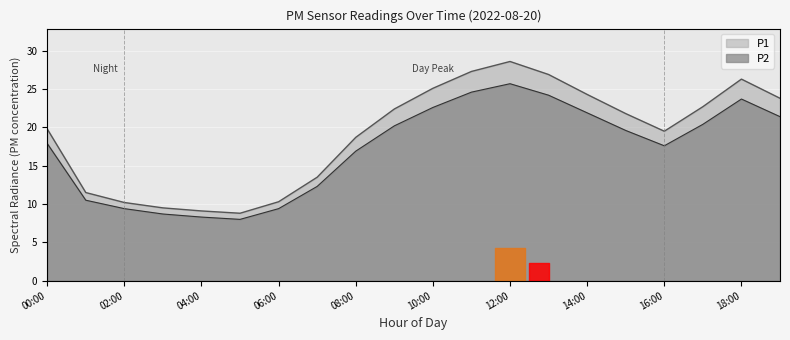

Reading left to right, transcribe all the data shown in this chart.

P1: 00:00=19.8	01:00=11.5	02:00=10.2	03:00=9.5	04:00=9.1	05:00=8.8	06:00=10.3	07:00=13.5	08:00=18.7	09:00=22.4	10:00=25.1	11:00=27.3	12:00=28.6	13:00=26.9	14:00=24.3	15:00=21.8	16:00=19.5	17:00=22.7	18:00=26.3	19:00=23.8
P2: 00:00=17.9	01:00=10.5	02:00=9.4	03:00=8.7	04:00=8.3	05:00=8.0	06:00=9.4	07:00=12.3	08:00=16.9	09:00=20.2	10:00=22.6	11:00=24.6	12:00=25.7	13:00=24.2	14:00=21.9	15:00=19.6	16:00=17.6	17:00=20.4	18:00=23.7	19:00=21.4